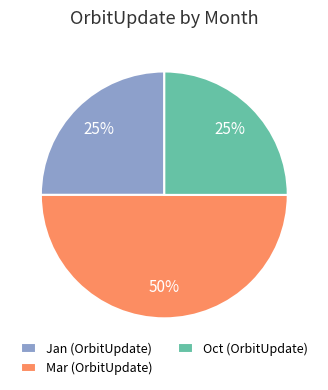

Does Jan (OrbitUpdate) account for over 50% of the chart?

No